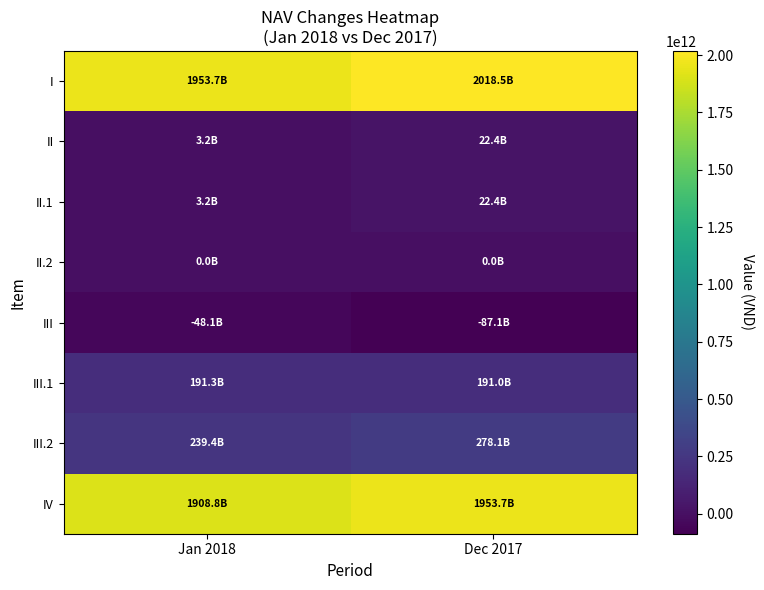

At how many categories does at least one series exceed 309534937606?

2